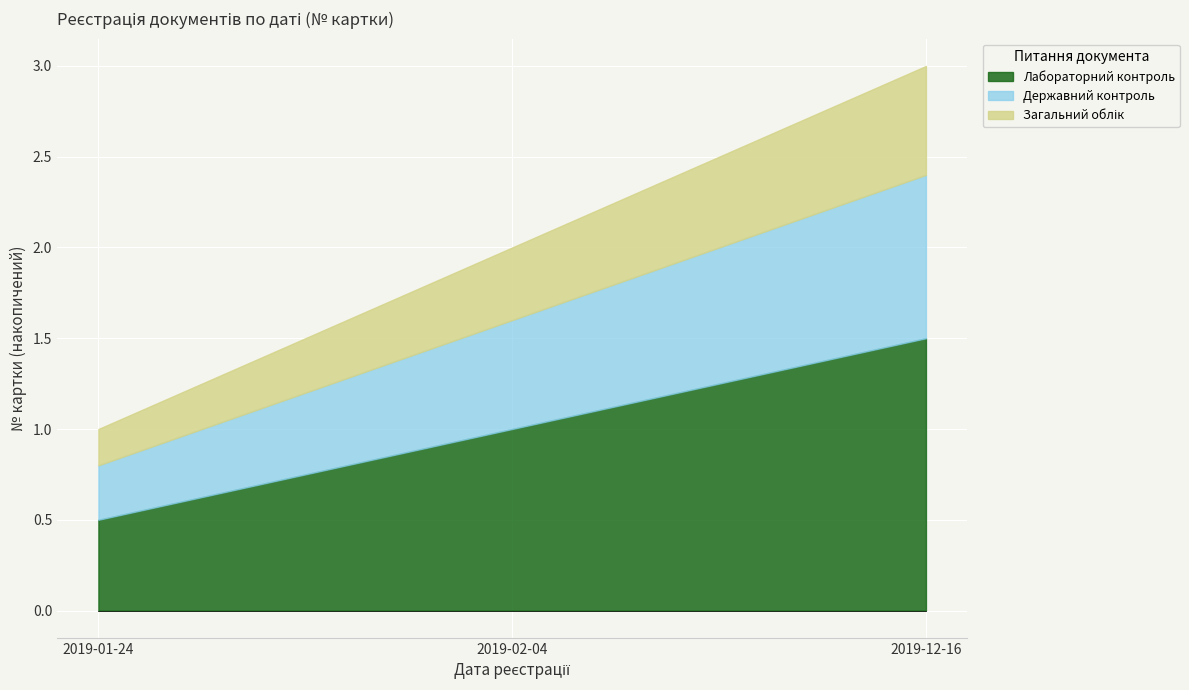

Reading left to right, extract all data points from this chart.

1	2	3